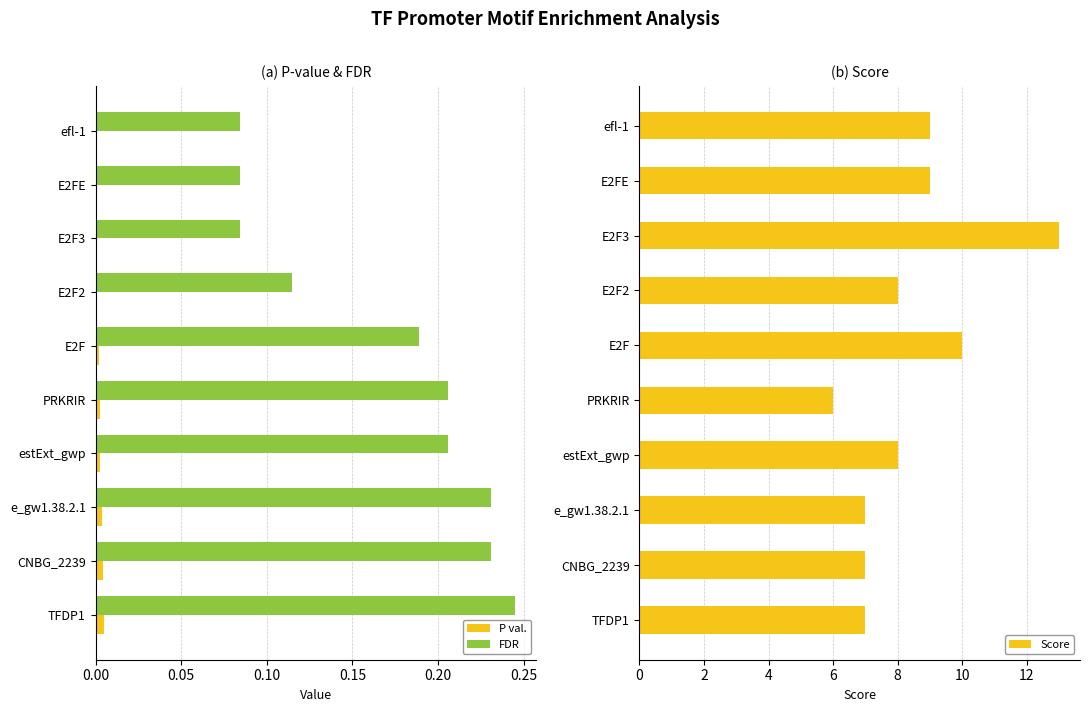

The FDR series shows 0.2 at E2F2. True or false?

False